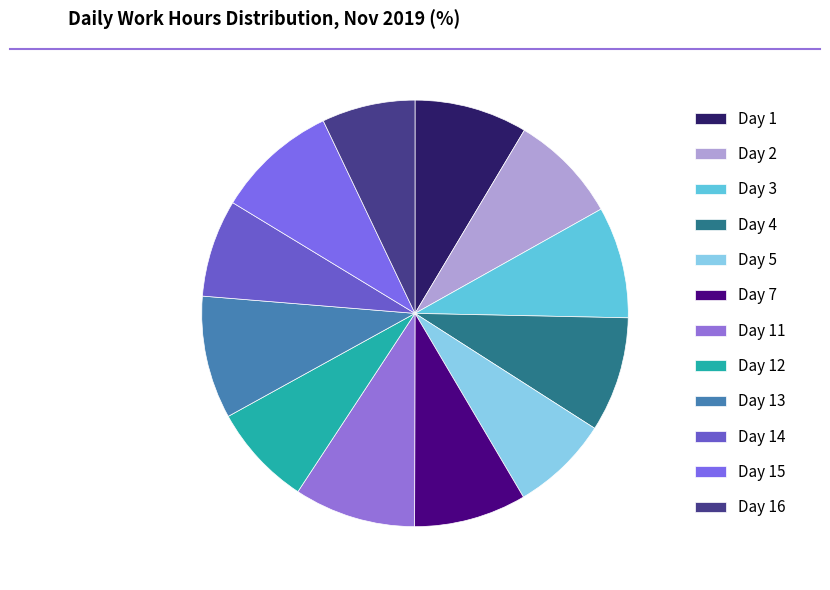

What is the total percentage of Day 3 and Day 14?

15.9%